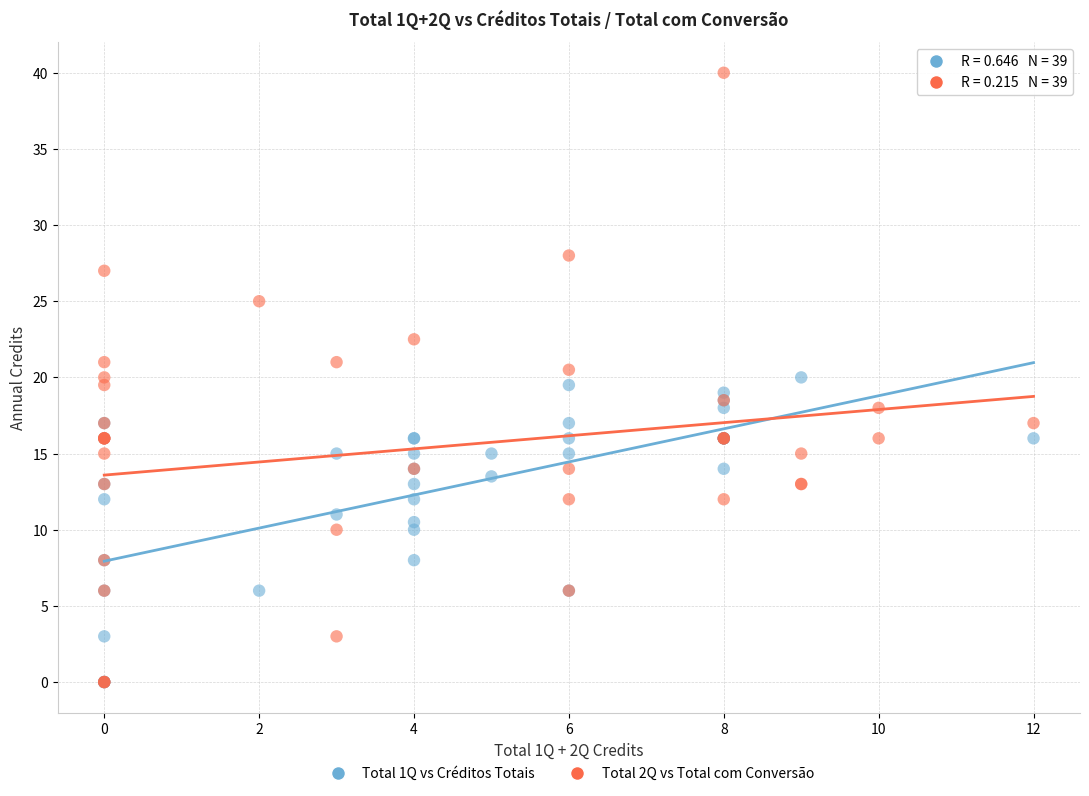

Which series has the widest spread of Y values?

Total 2Q vs Total com Conversão